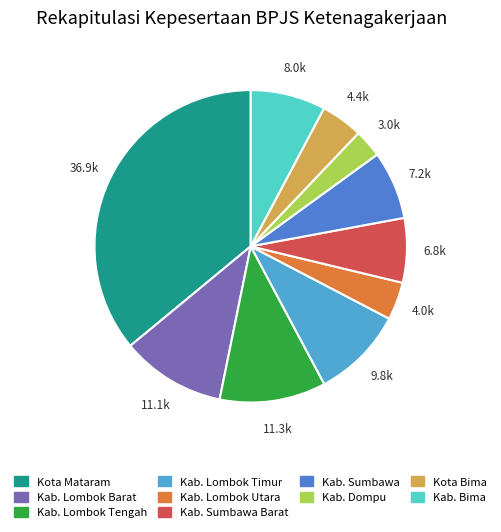

Is there any slice that represents more than half of the pie?

No